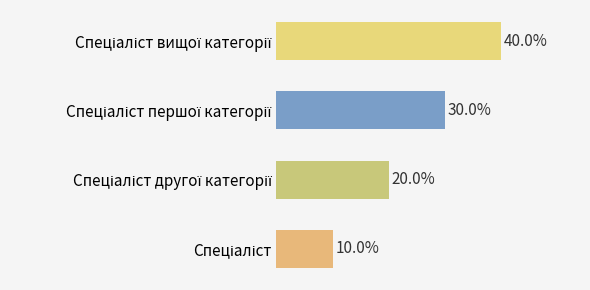

Does the chart contain any negative values?

No